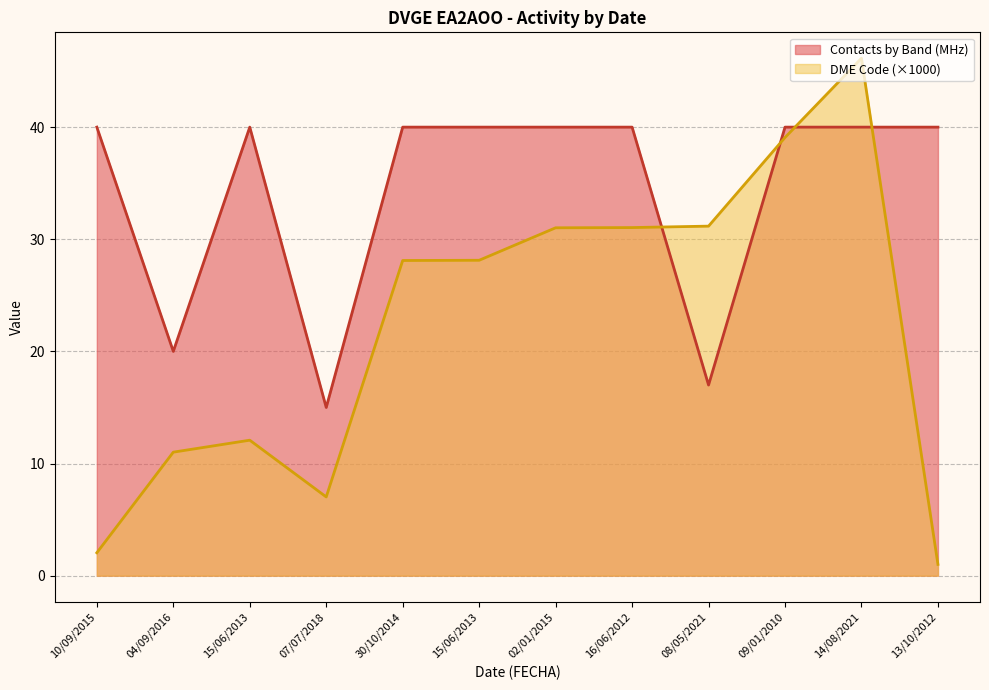

The value of DME Code at 16/06/2012 is 48.1. True or false?

False